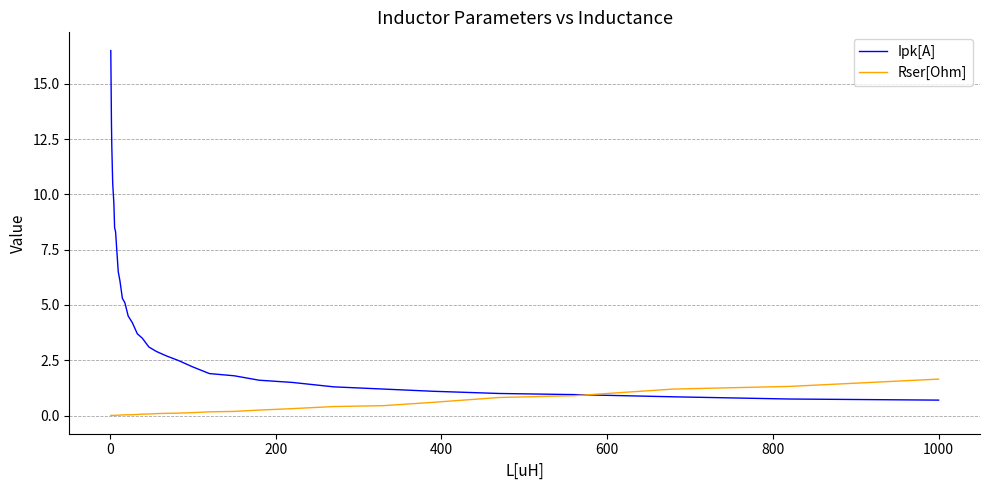

Rank the series by their maximum value, from lowest to highest.

Rser[Ohm], Ipk[A]